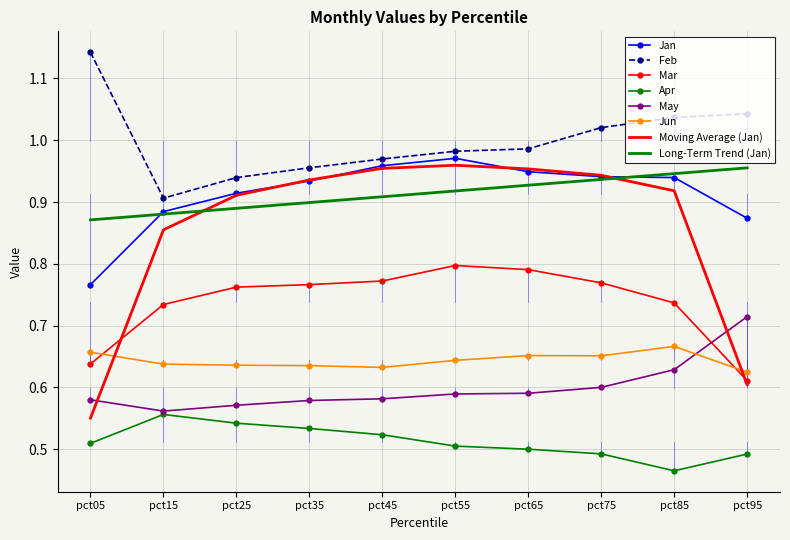

In Jun, how many points are lower than both neighbors (excluding endpoints)?

2